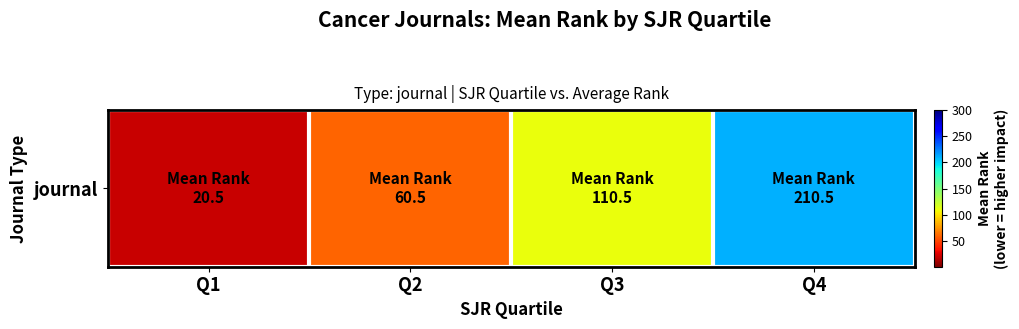

How many data points are less than 110?

2